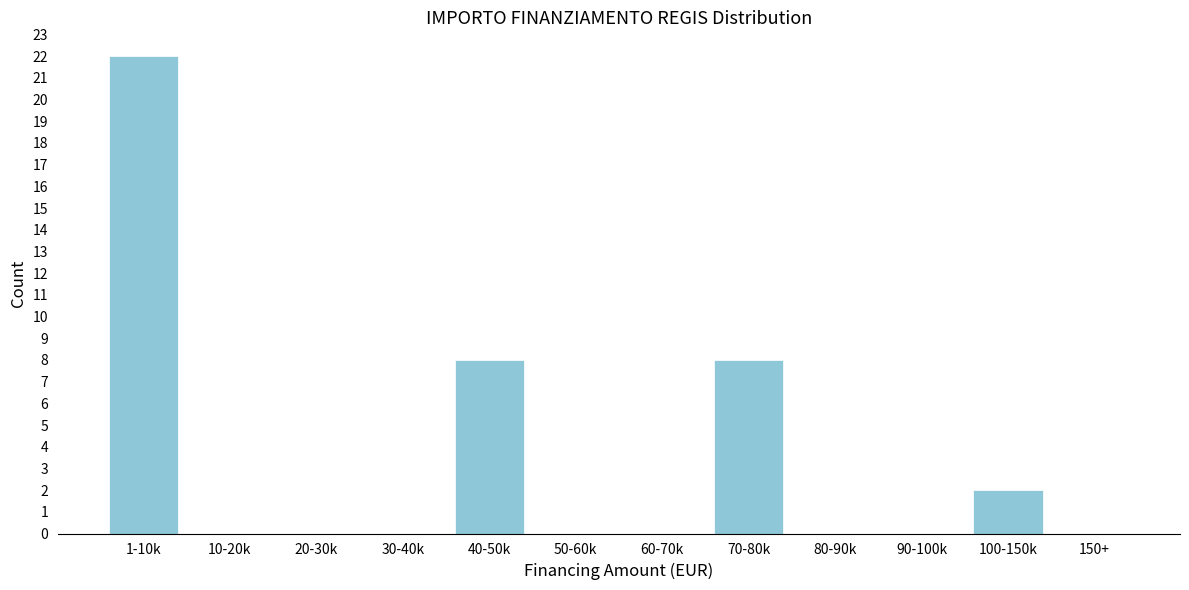

Reading left to right, what are all the values shown in this chart?

1-10k=22	10-20k=0	20-30k=0	30-40k=0	40-50k=8	50-60k=0	60-70k=0	70-80k=8	80-90k=0	90-100k=0	100-150k=2	150+=0